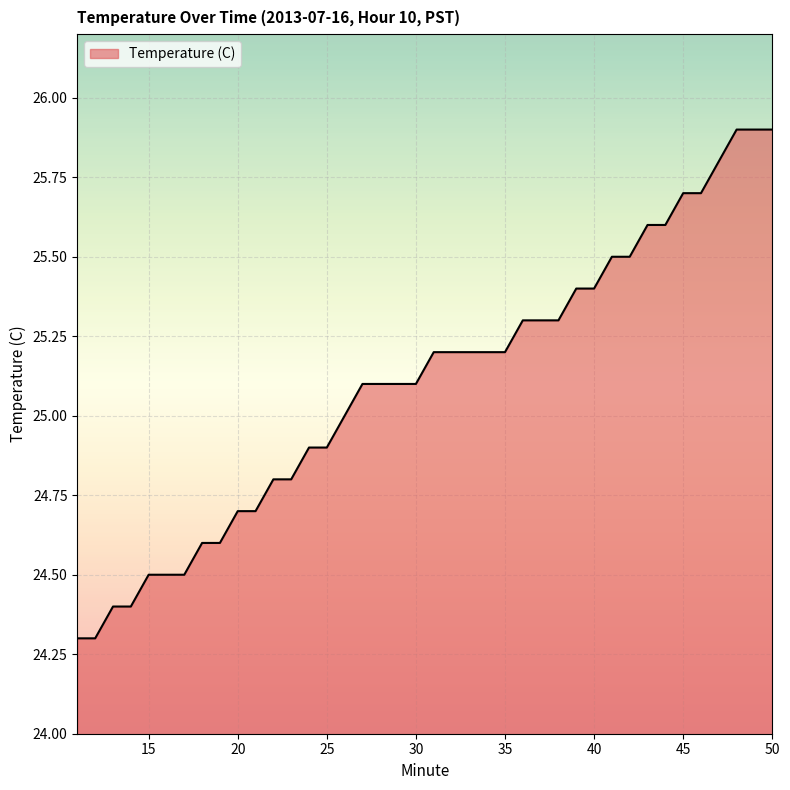

What is the smallest value displayed?

24.3